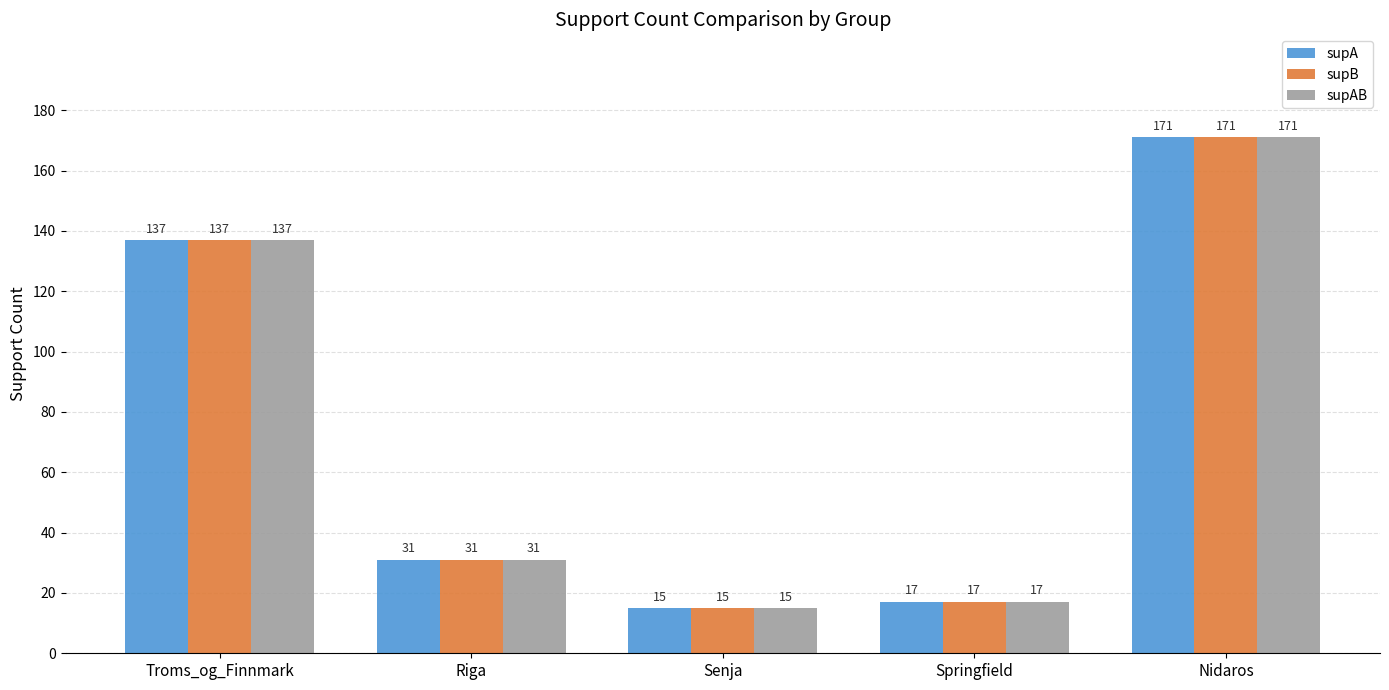

The supA series shows 15 at Senja. True or false?

True